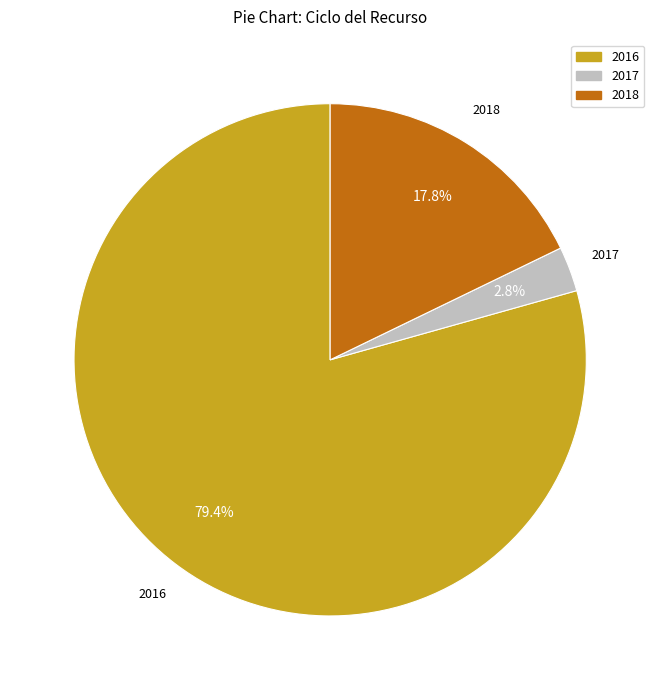

Does any single category account for the majority?

Yes